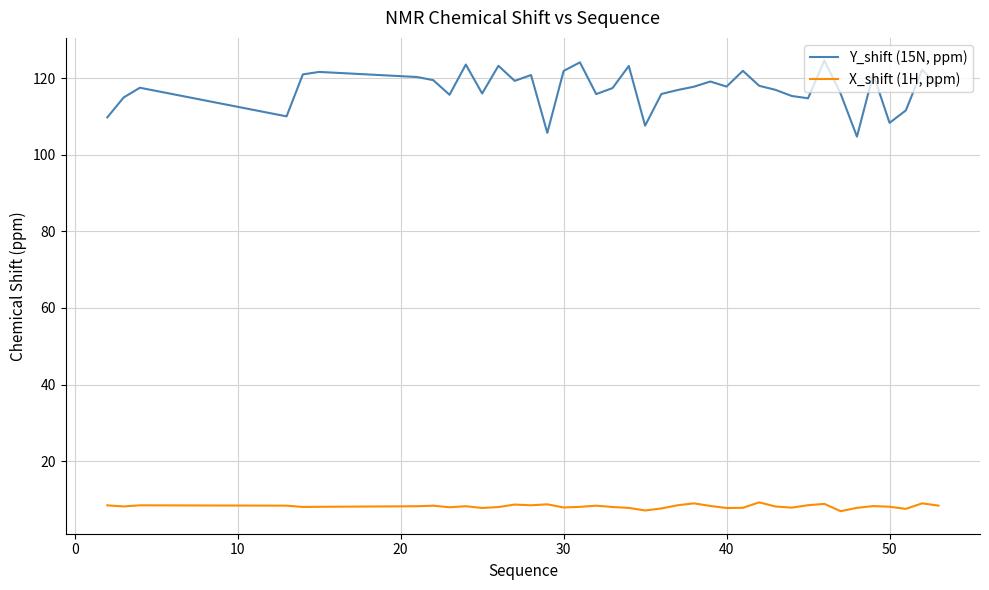

True or false: X_shift (1H, ppm) and Y_shift (15N, ppm) intersect in this chart.

False